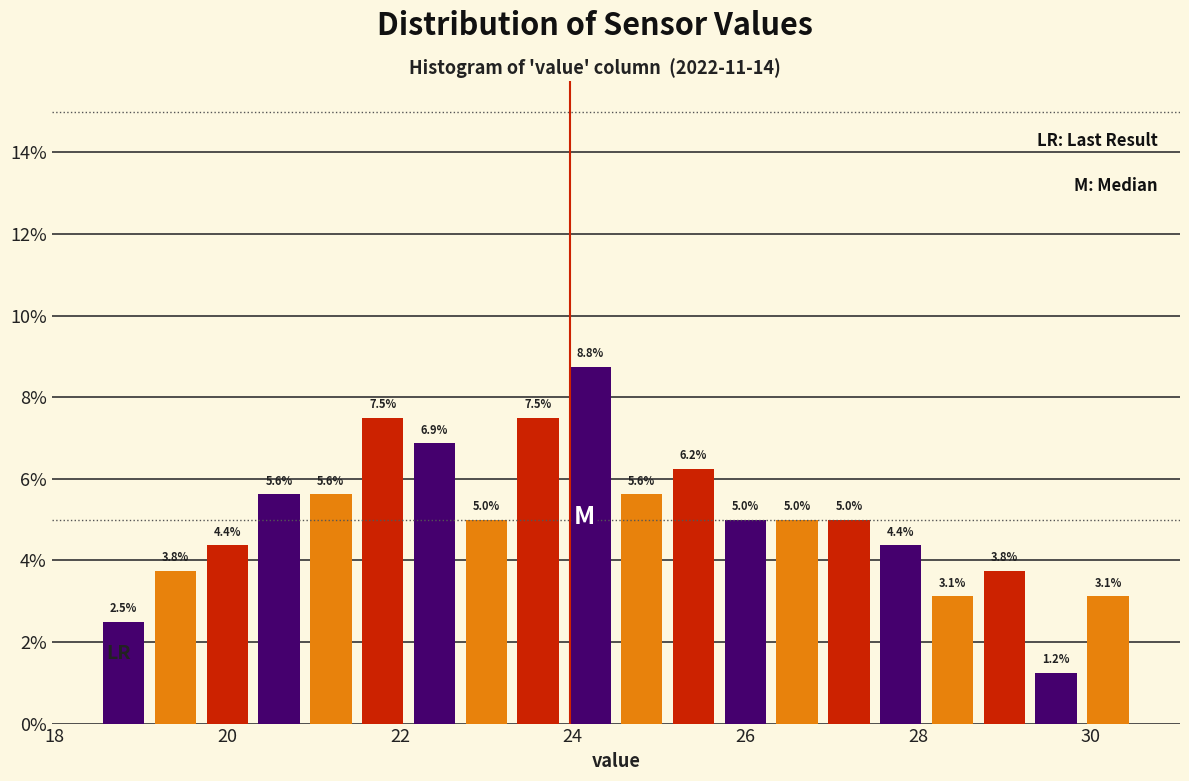

Around what value on the x-axis is the tallest bar? Give the approximate position of its centre, as read against the axis.

24.2